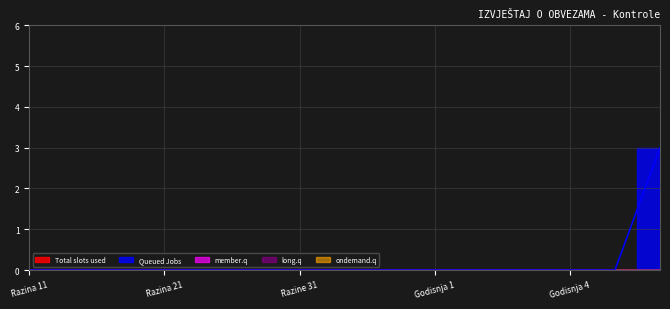

Reading right to left, transcribe all the data shown in this chart.

Total slots used: 15=0	14=0	13=0	12=0	11=0	10=0	9=0	8=0	7=0	6=0	5=0	4=0	3=0	2=0	1=0
Queued Jobs: 15=3	14=0	13=0	12=0	11=0	10=0	9=0	8=0	7=0	6=0	5=0	4=0	3=0	2=0	1=3
member.q: 15=0	14=0	13=0	12=0	11=0	10=0	9=0	8=0	7=0	6=0	5=0	4=0	3=0	2=0	1=0
long.q: 15=0	14=0	13=0	12=0	11=0	10=0	9=0	8=0	7=0	6=0	5=0	4=0	3=0	2=0	1=0
ondemand.q: 15=0	14=0	13=0	12=0	11=0	10=0	9=0	8=0	7=0	6=0	5=0	4=0	3=0	2=0	1=0